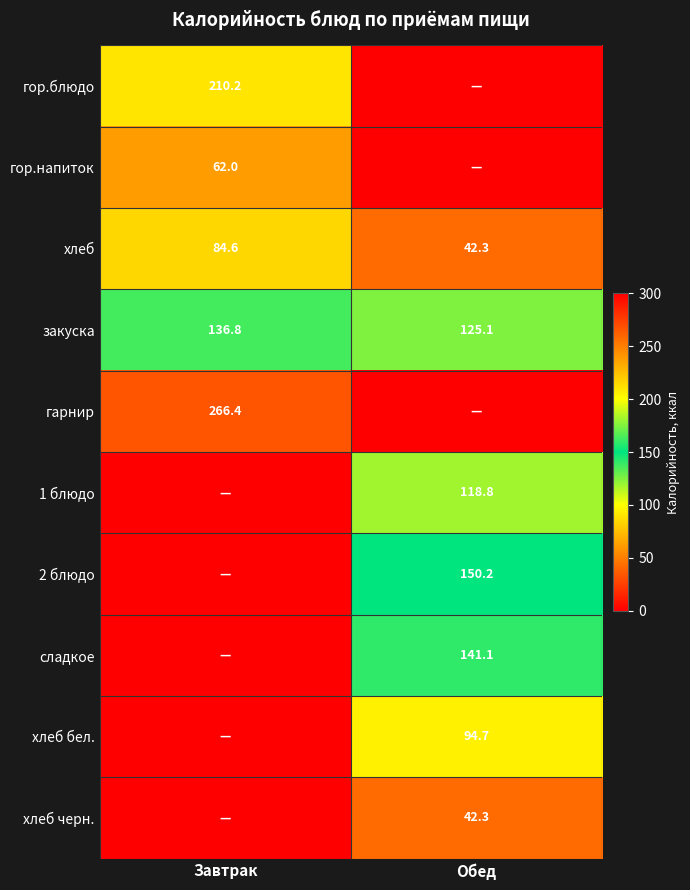

The value of 1 блюдо at Обед is 156.5. True or false?

False